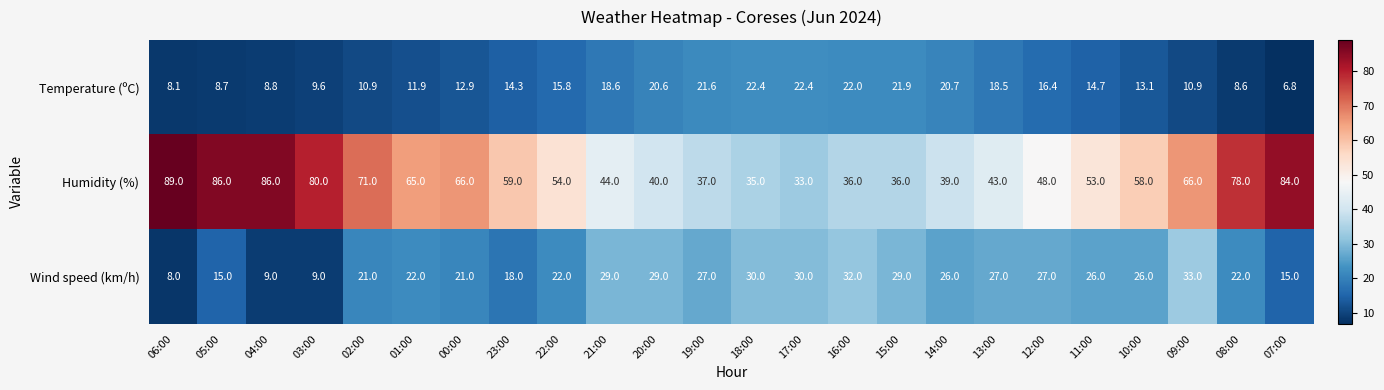

What is the total value across all series at 12:00?

91.4